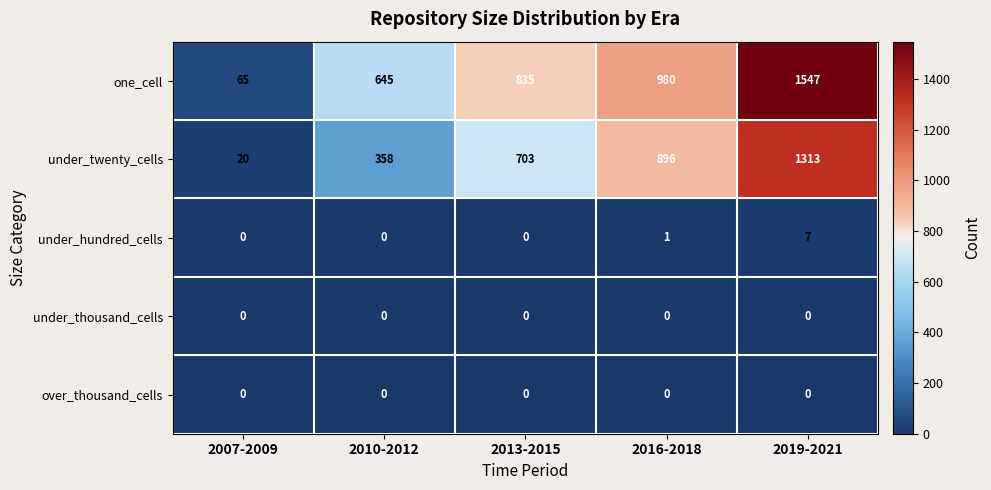

Rank the categories by under_twenty_cells value from highest to lowest.

2019-2021, 2016-2018, 2013-2015, 2010-2012, 2007-2009